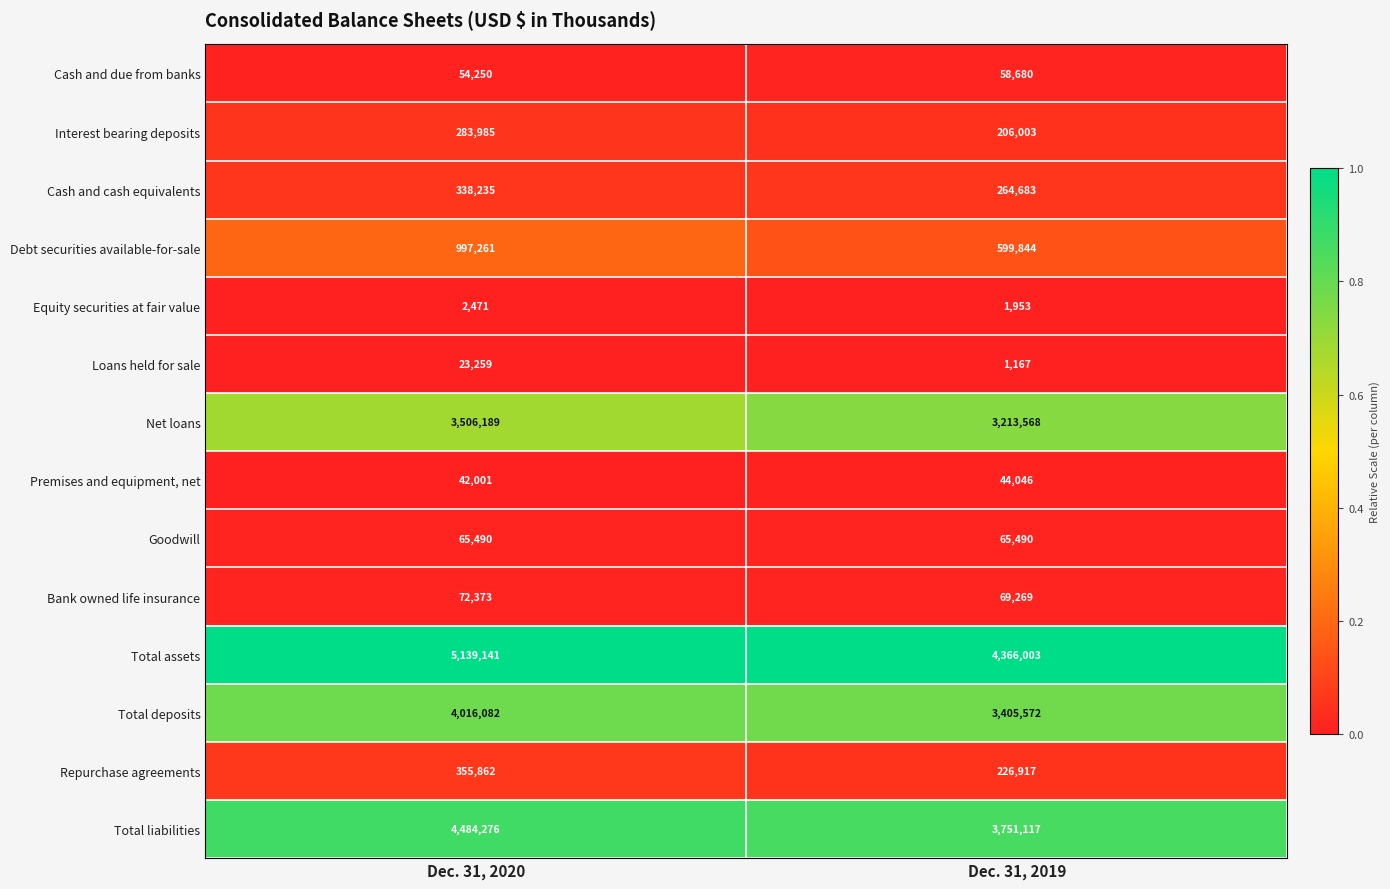

Which series has the widest spread of values?

Total assets